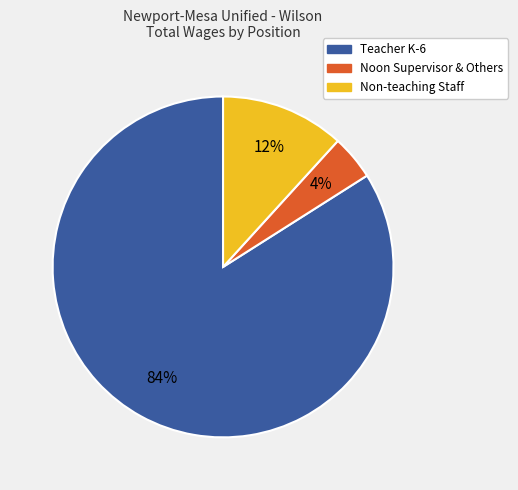

What is the majority slice?

Teacher K-6